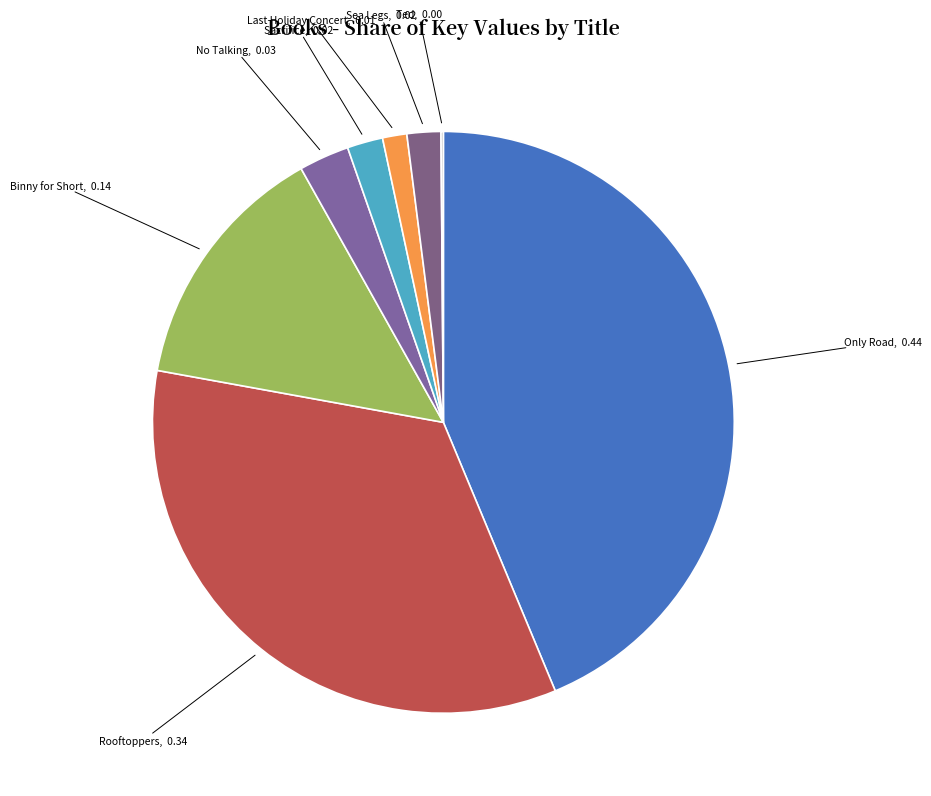

Which has a higher value, Sea Legs or Rooftoppers?

Rooftoppers